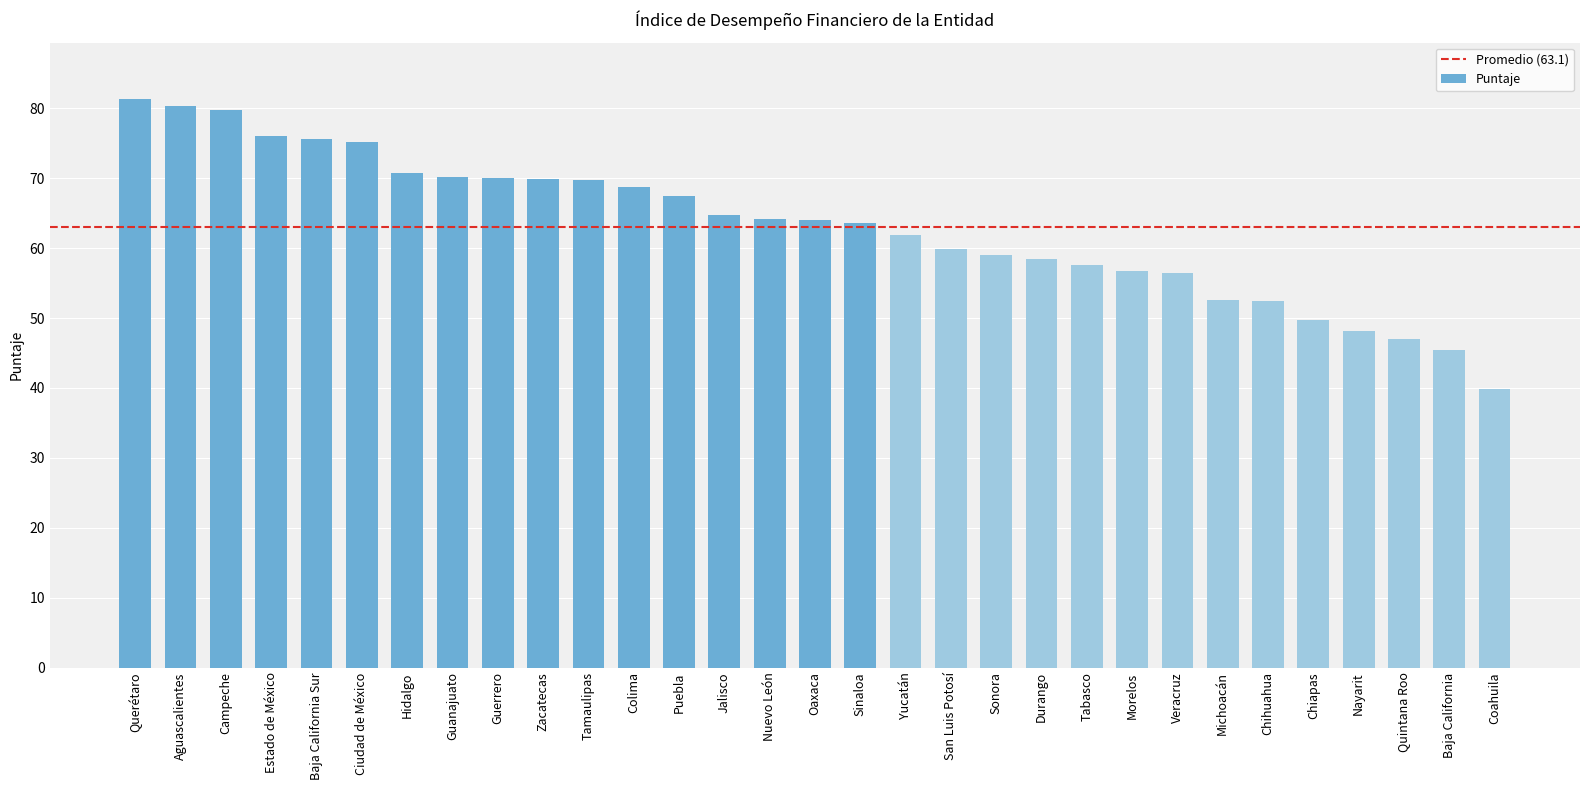

How many categories are shown in the chart?

31